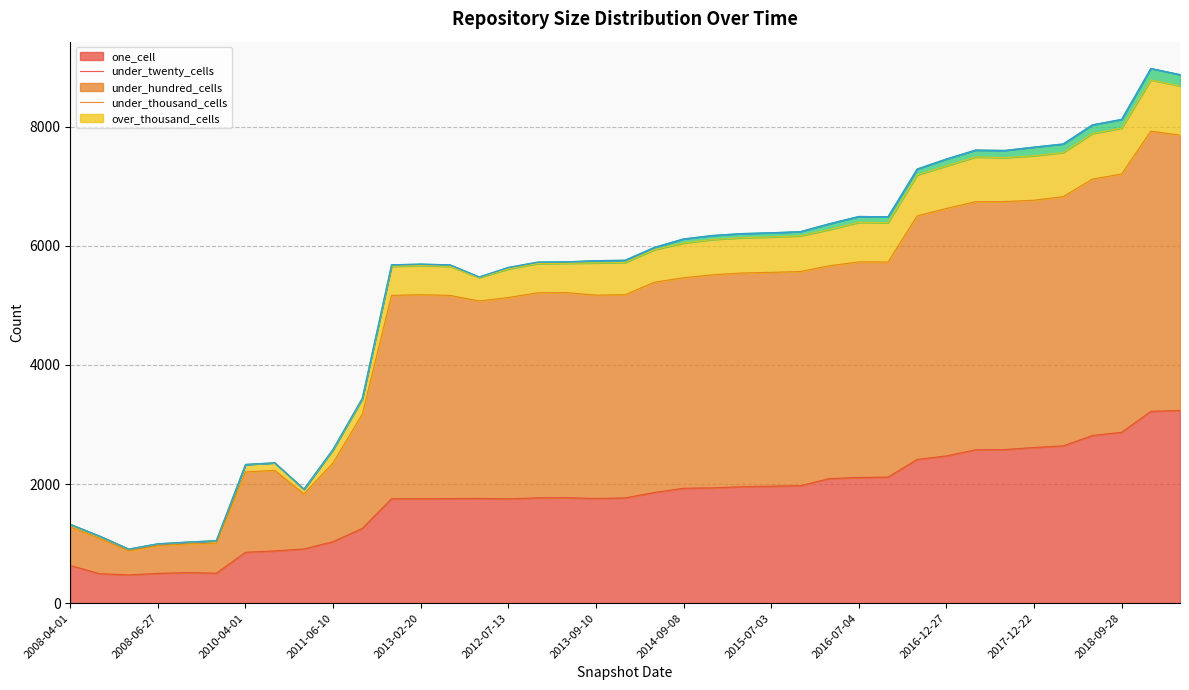

How many interior local peaks does the one_cell series have?

3